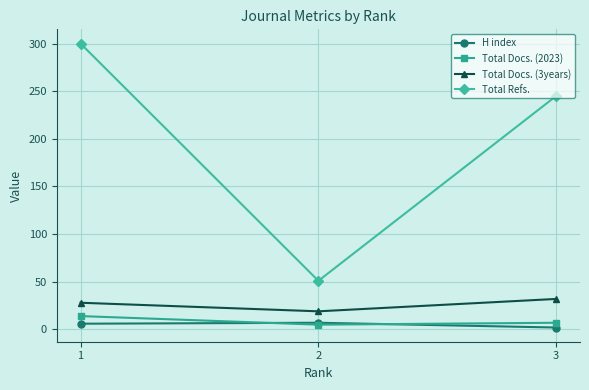

How many data points in Total Docs. (3years) are less than 28?

1